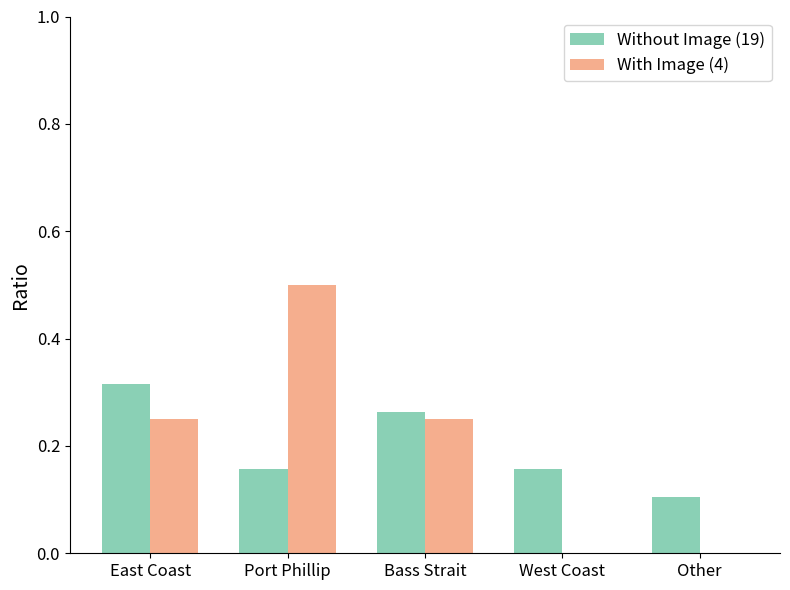

The value of Without Image (19) at East Coast is 0.2. True or false?

False